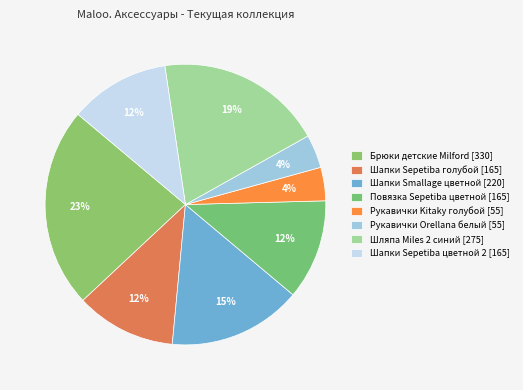

How many segments does this pie chart have?

8